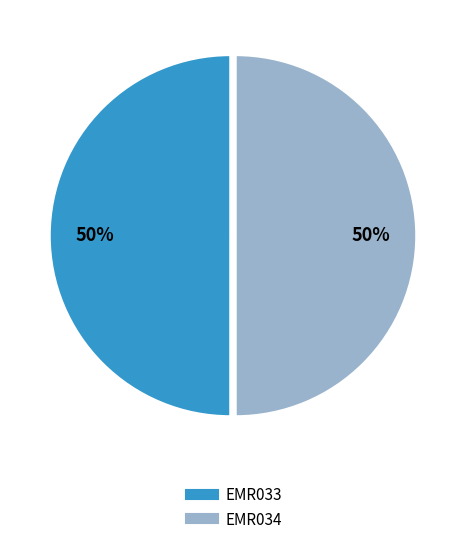

What is the ratio of the value at EMR033 to the value at EMR034?

1.0